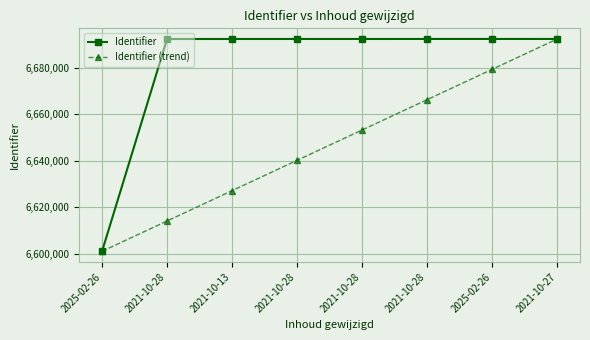

How many lines are shown in the chart?

2